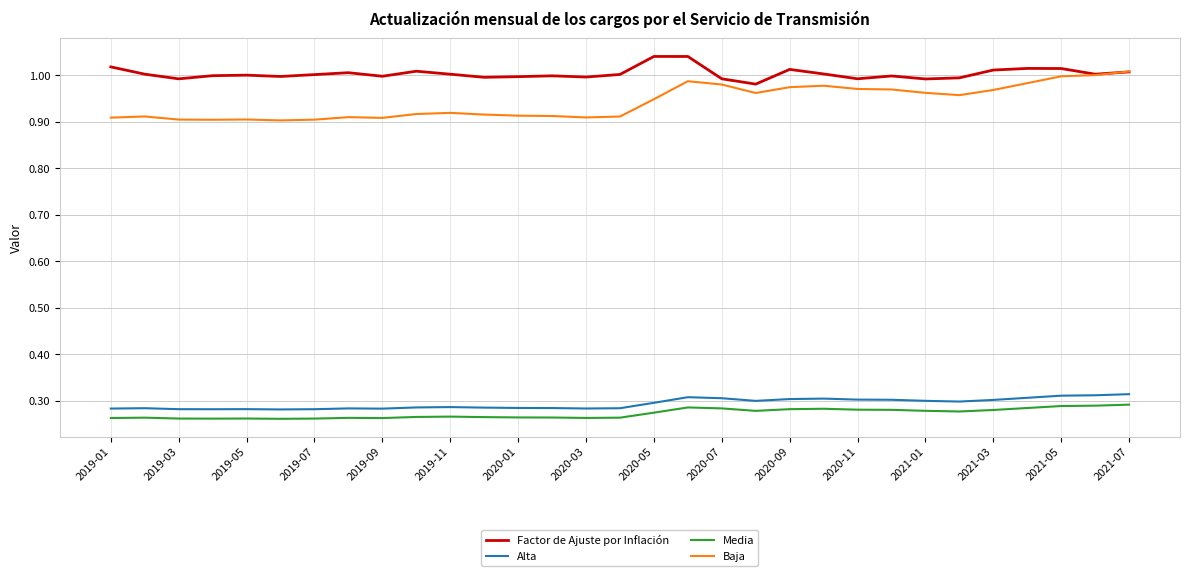

What is the sum of all Media values?

8.5